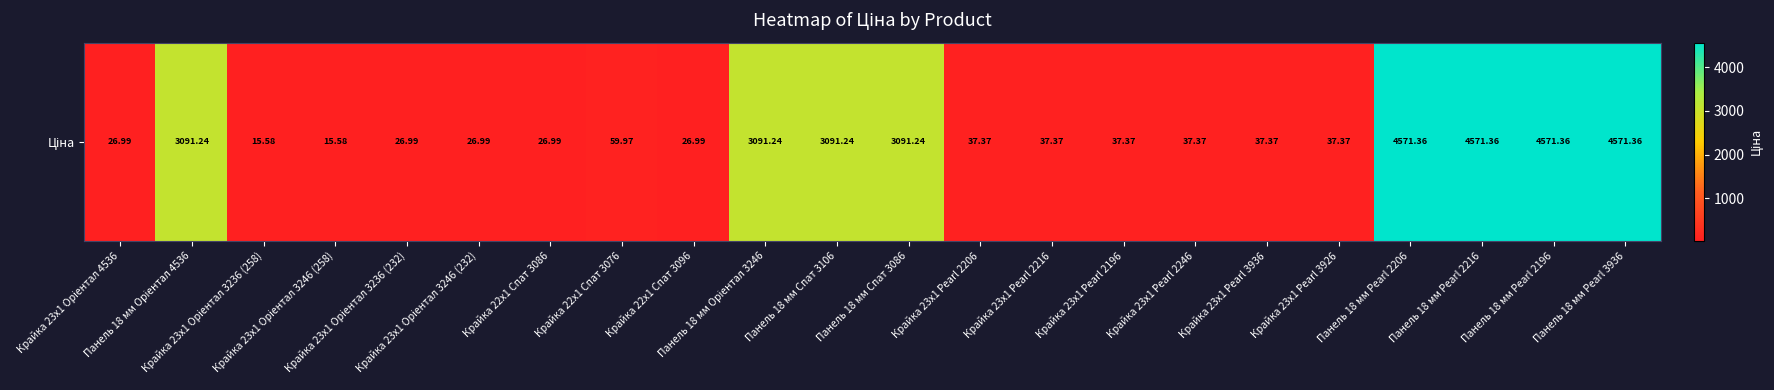

What is the minimum value shown in the chart?

15.6